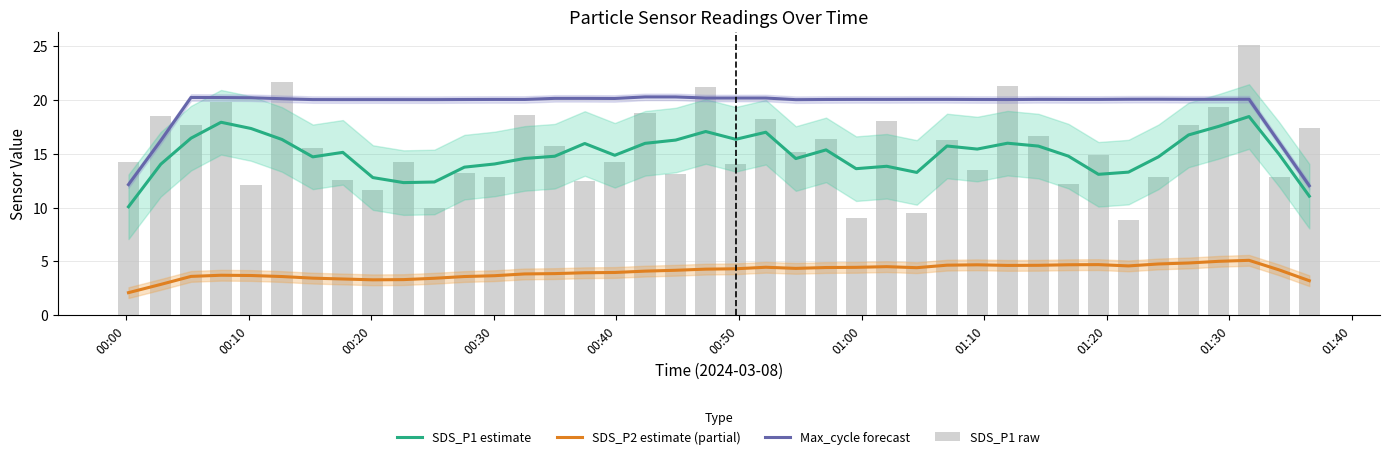

What is the difference between the second highest and second lowest values in the Max_cycle forecast series?

8.1